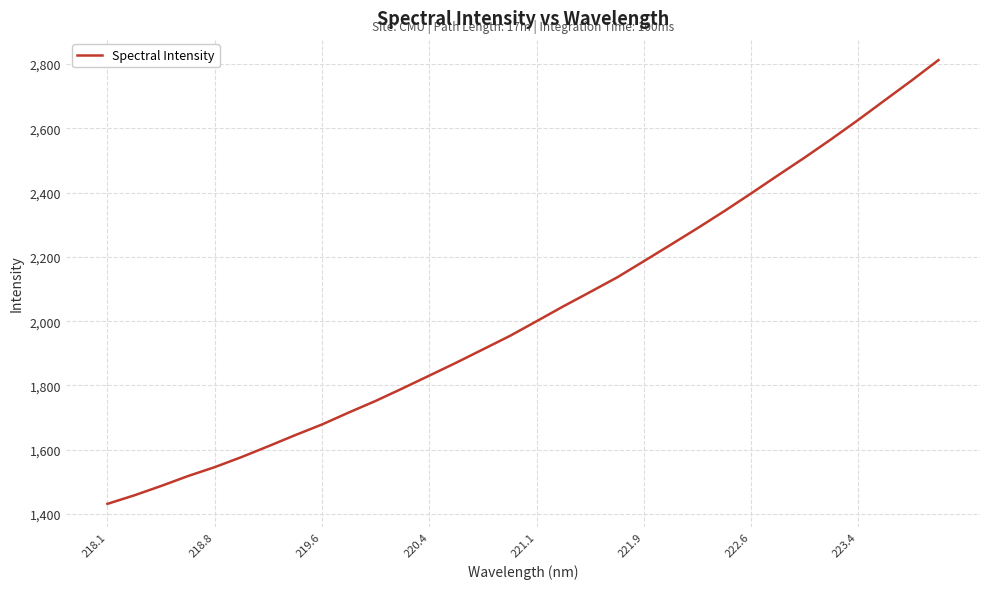

What is the difference between the maximum and minimum values?

1380.0